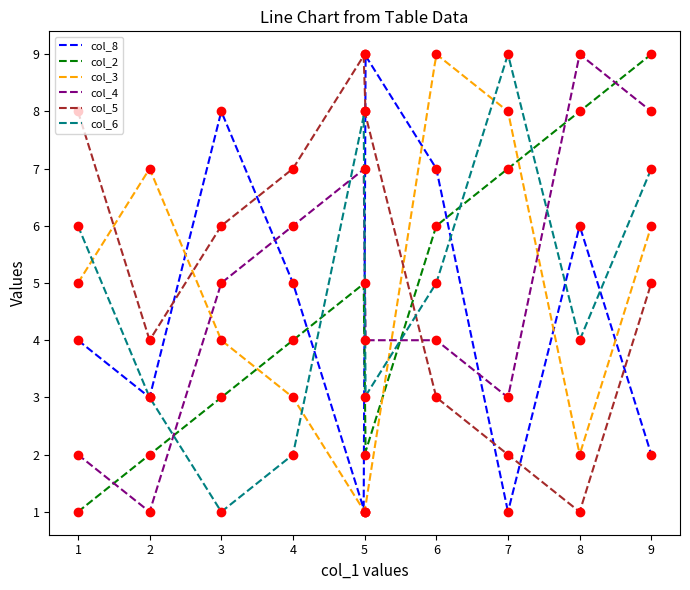

What is the minimum value for col_5?

1.0